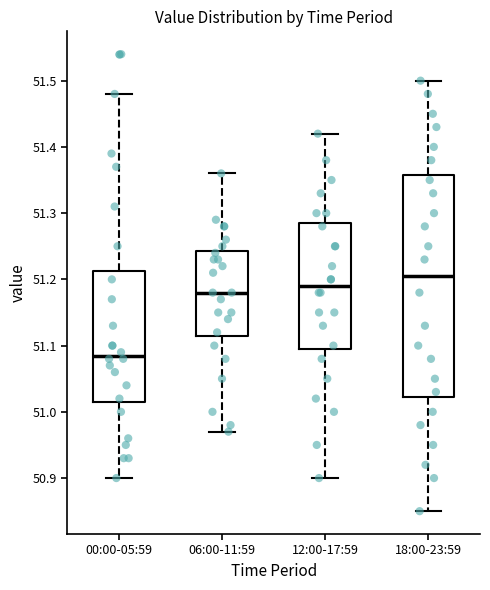

Reading left to right, read every box against the y-axis: the position of its median line, the range the box covers, and the ends of its whiskers. The values are not printed on the chart, so give them approximately, as read against the axis.

00:00-05:59: median 51.09, box 51.02 to 51.21, whiskers 50.90 to 51.48
06:00-11:59: median 51.18, box 51.12 to 51.24, whiskers 50.97 to 51.36
12:00-17:59: median 51.19, box 51.10 to 51.29, whiskers 50.90 to 51.42
18:00-23:59: median 51.21, box 51.02 to 51.36, whiskers 50.85 to 51.50